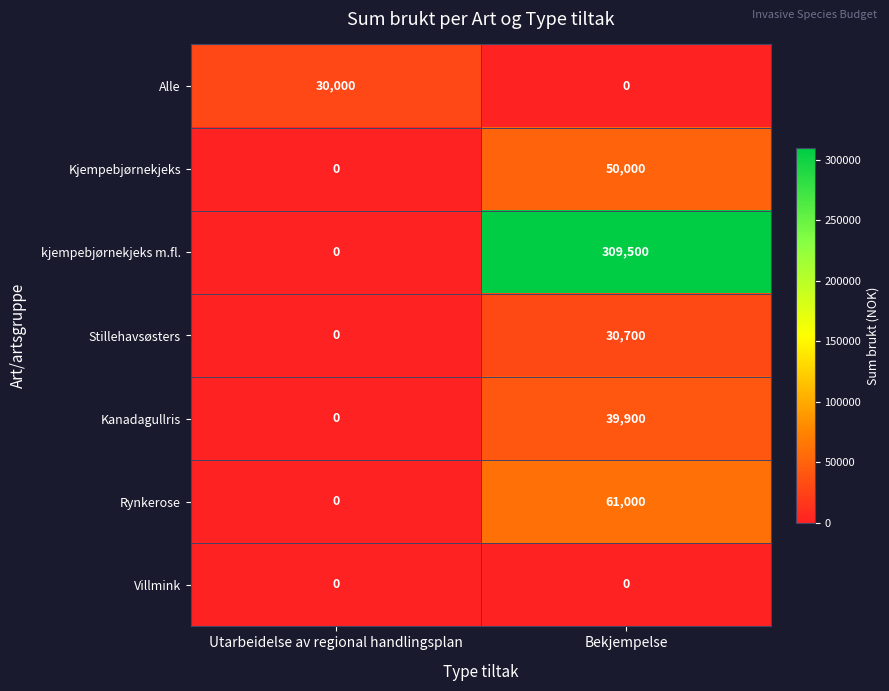

Count the number of categories in the chart.

2